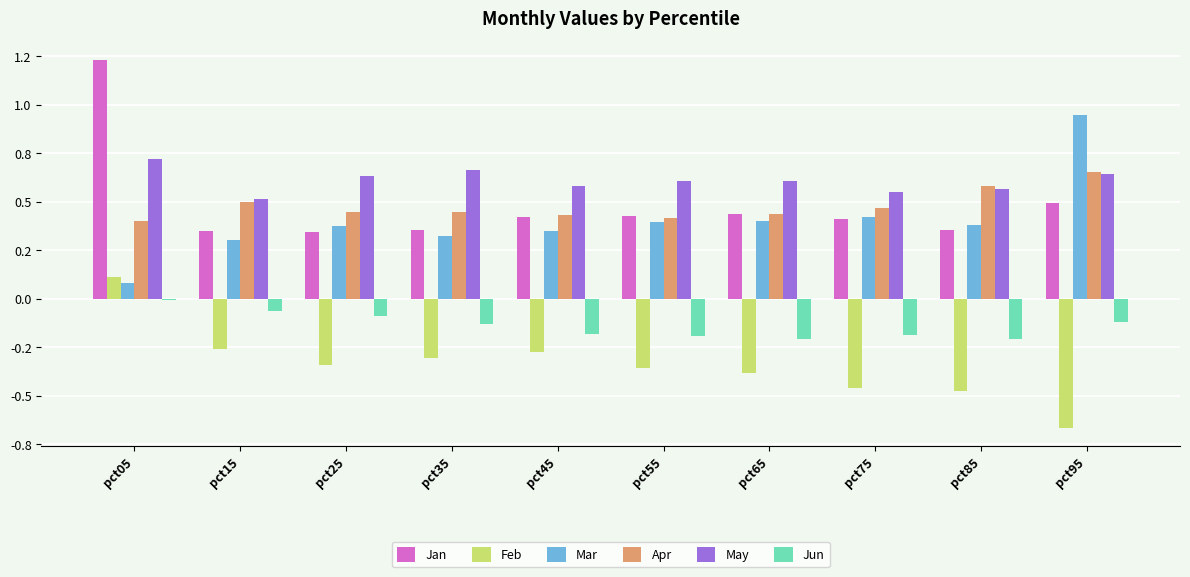

Which series has the widest spread of values?

Jan